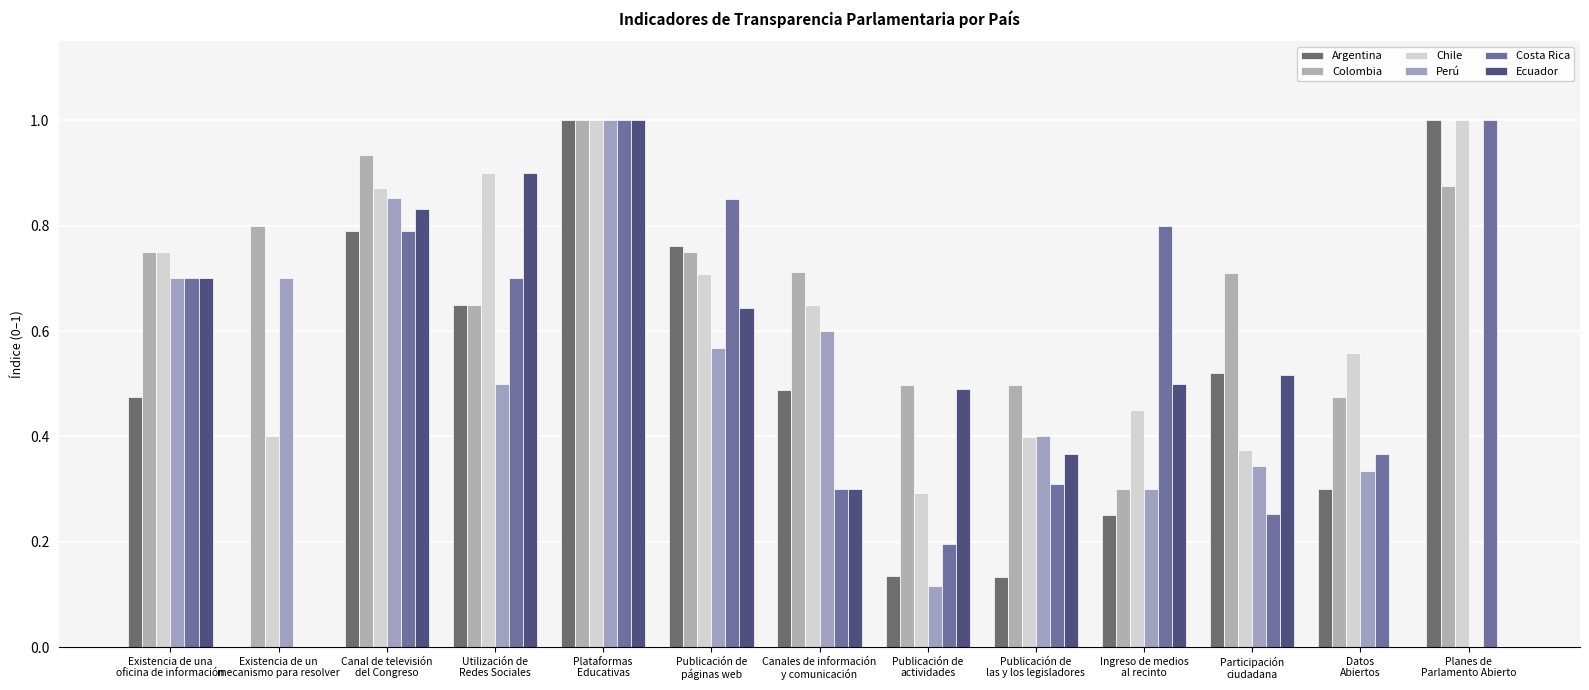

Count the number of categories in the chart.

13